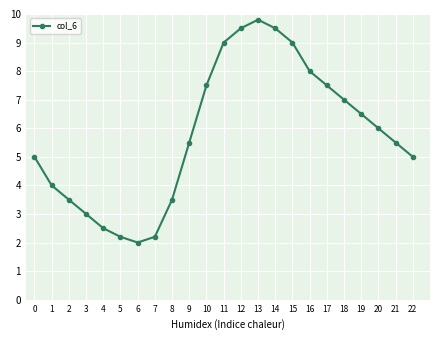

What is the greatest value displayed?

9.8